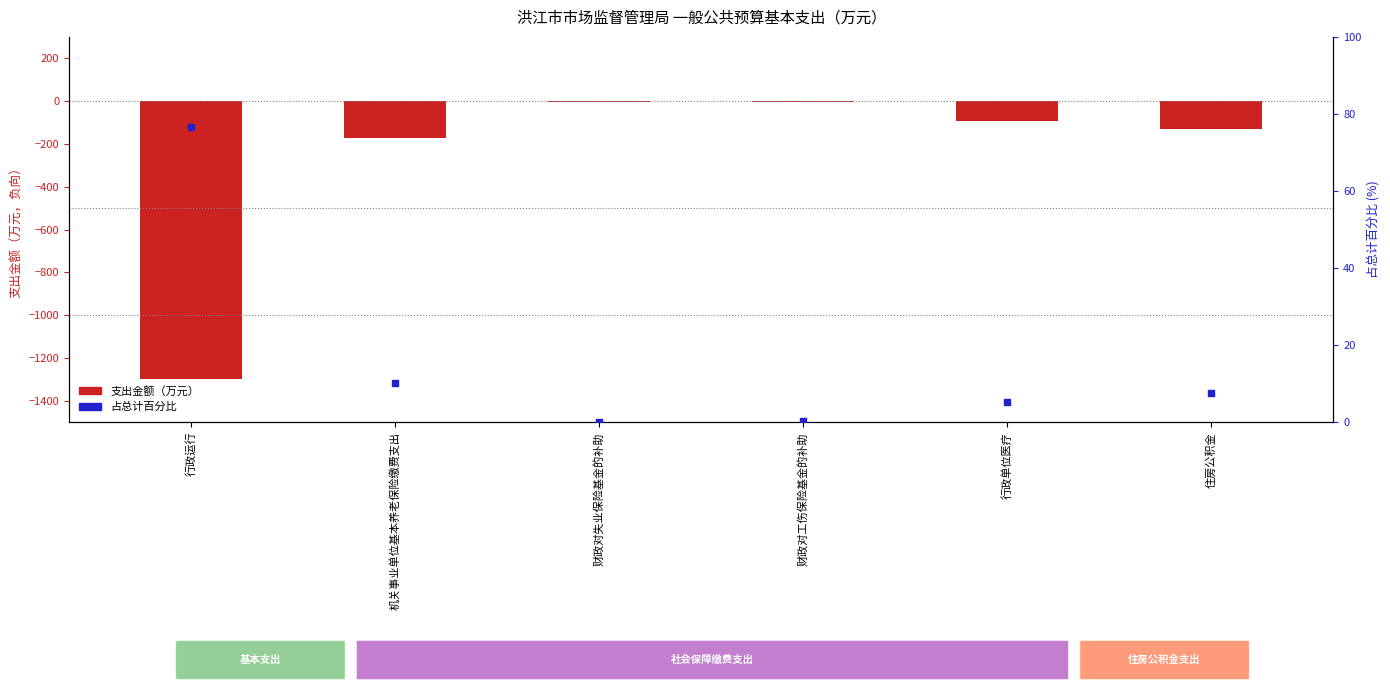

Which series has the widest spread of Y values?

支出金额（负向显示，万元）